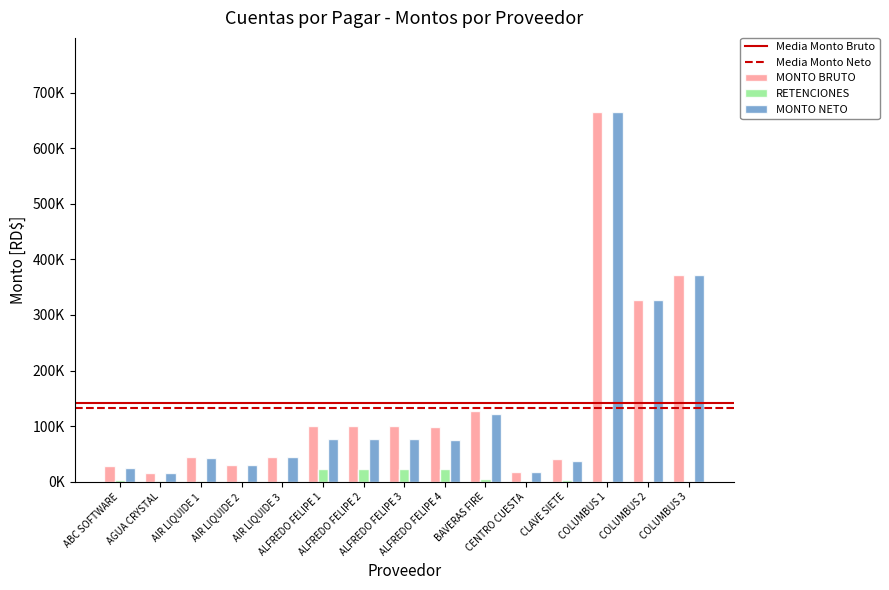

Between ALFREDO FELIPE 4 and CENTRO CUESTA, which series saw the biggest shift?

MONTO BRUTO